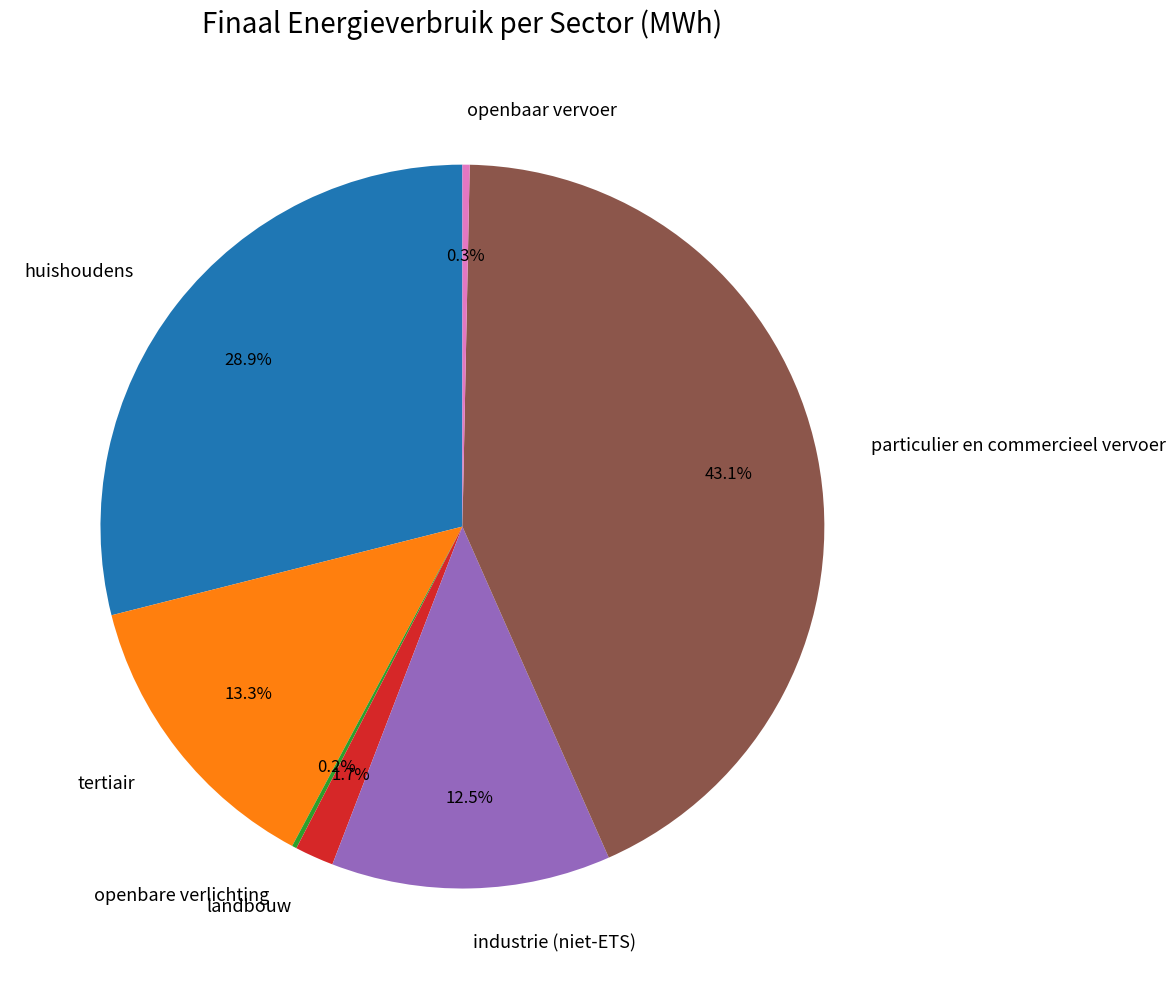

Approximately how many times larger is the value at huishoudens compared to particulier en commercieel vervoer?

0.7